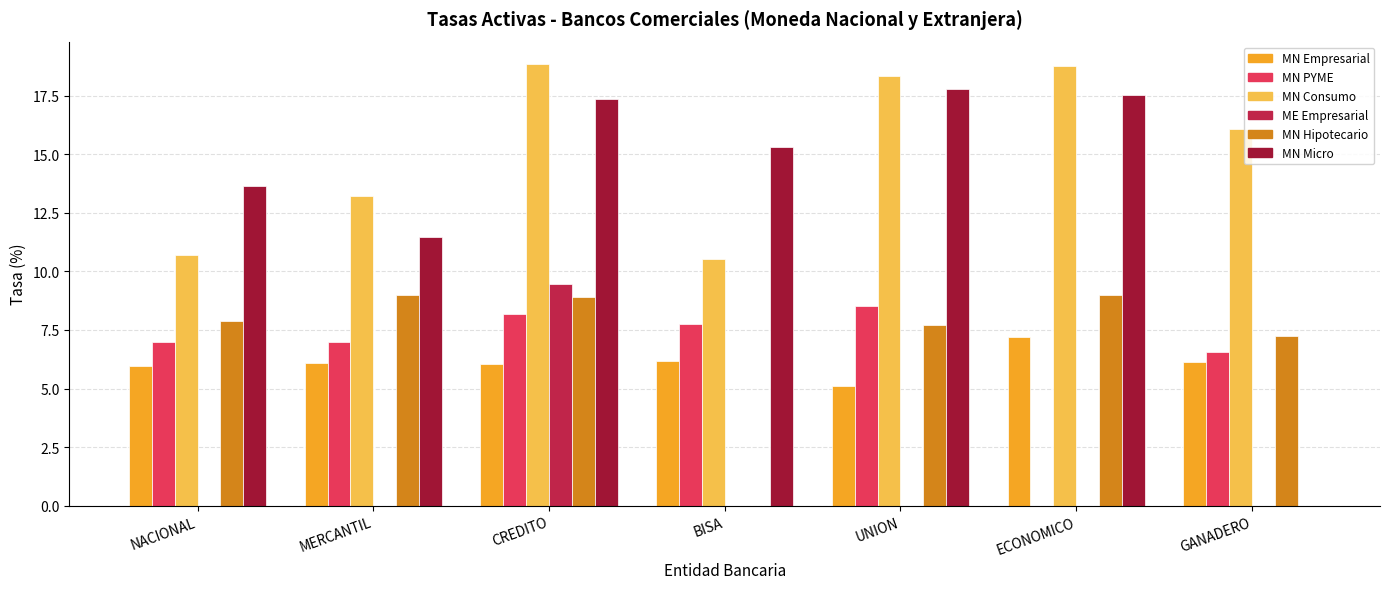

How many data points does each series have?

7